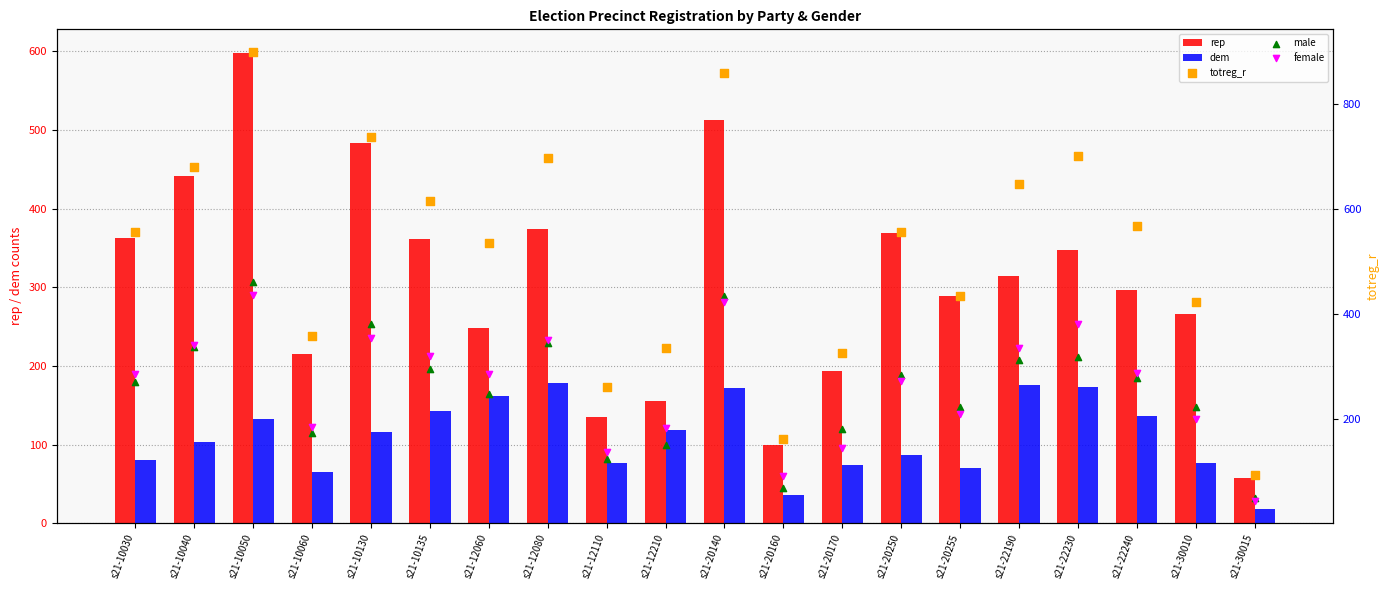

Which series has the largest total across all categories?

totreg_r